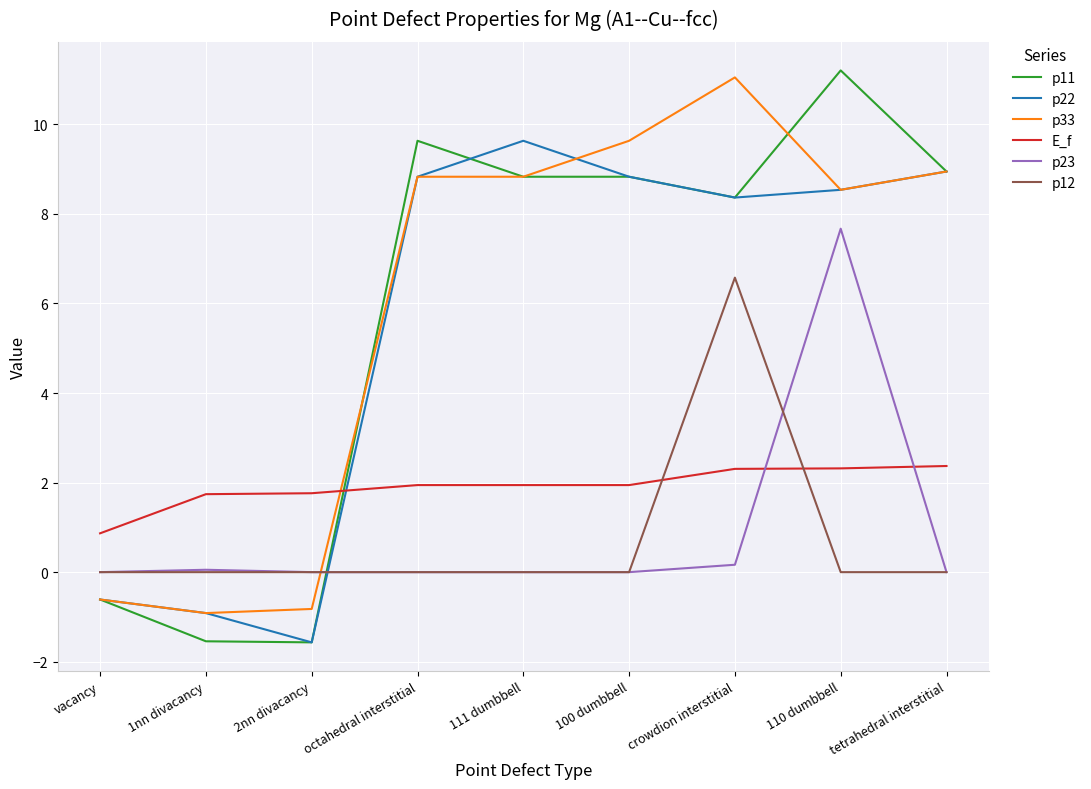

What is the difference between the maximum and second lowest values in the p33 series?

11.9